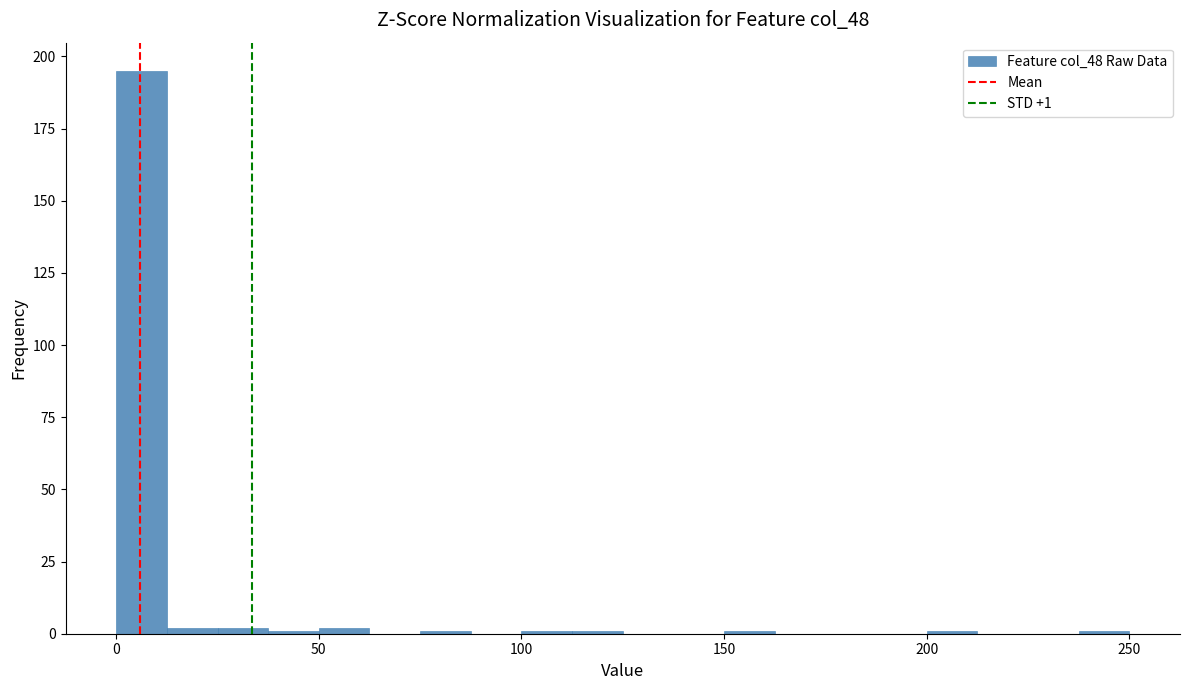

Read against the x-axis, roughly where is the centre of the tallest bar?

5